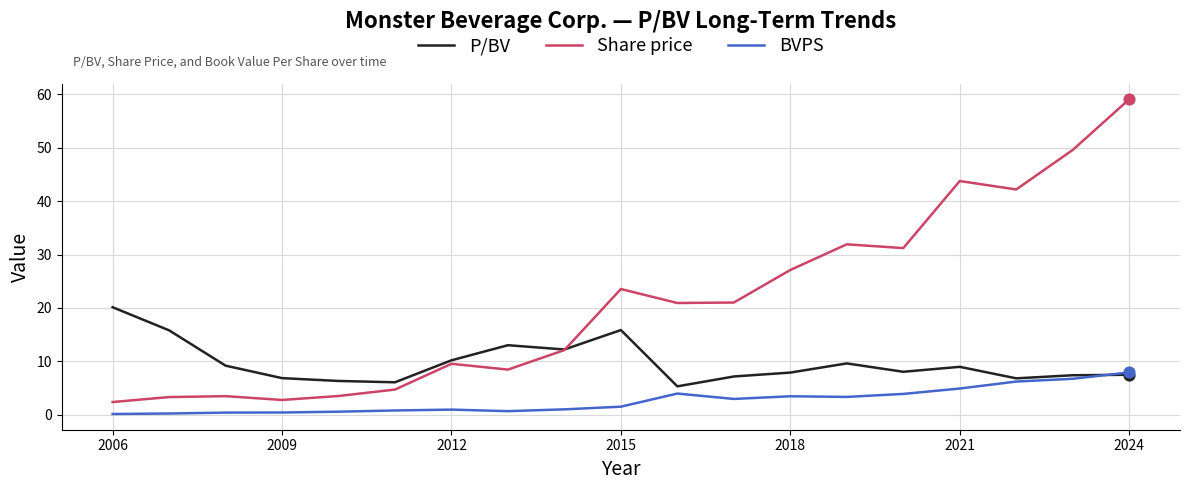

What are all the series names shown in the legend?

P/BV, Share price, BVPS